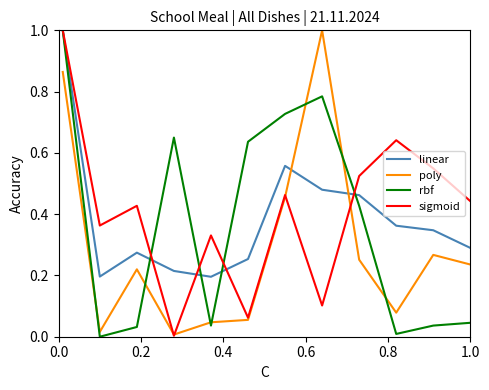

Count the linear values in the range 0 to 1.

12